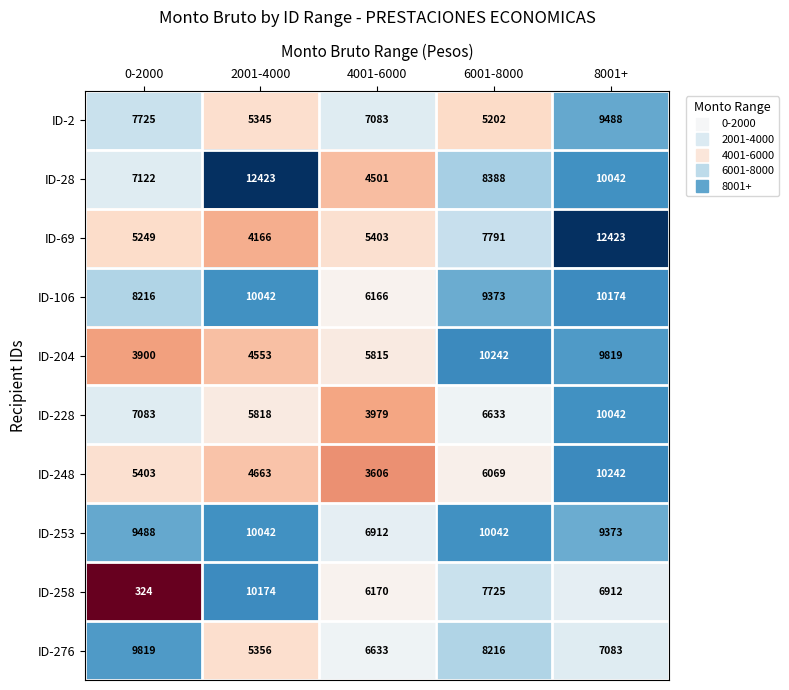

What is the total value across all series at 0-2000?

64329